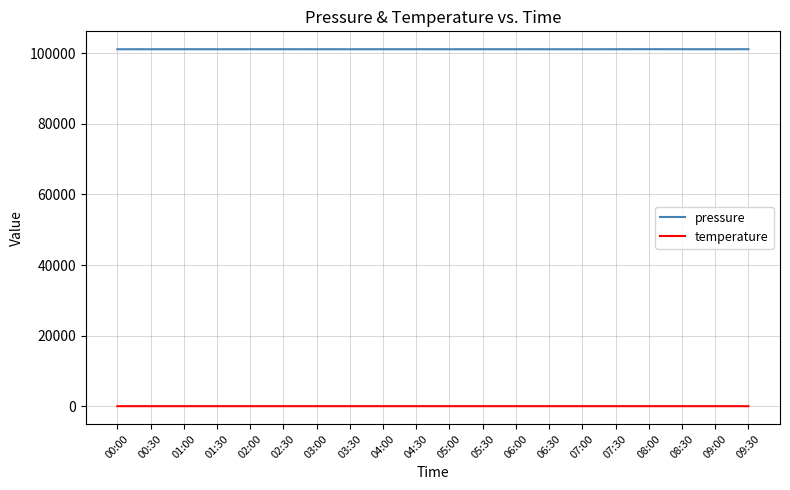

The value of pressure at 07:30 is 101114.0. True or false?

True